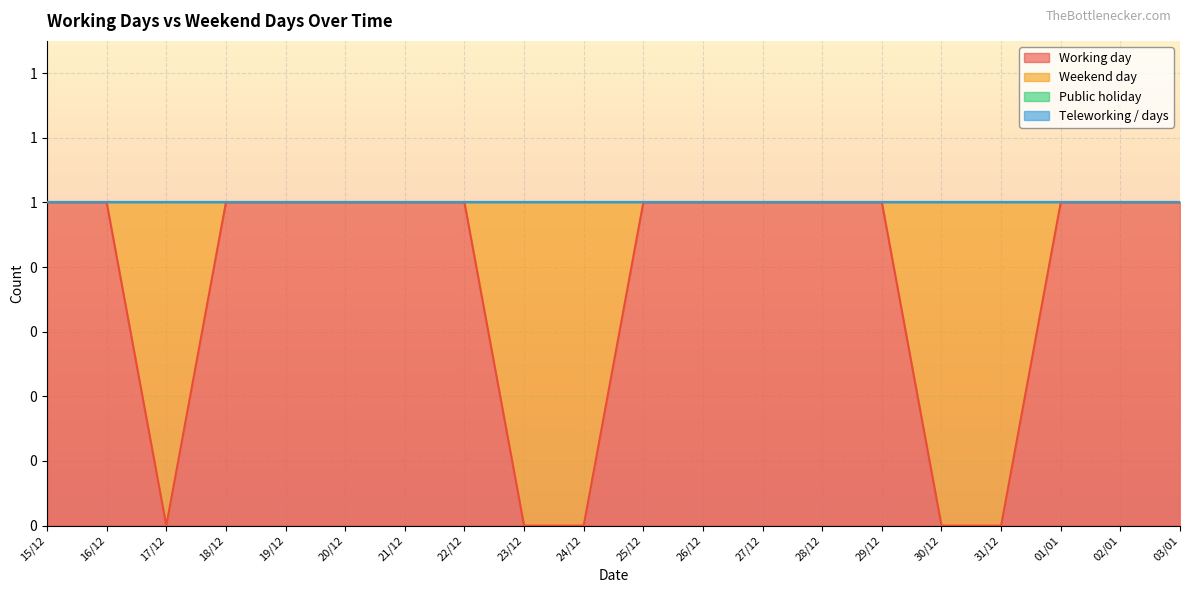

Which series has the largest total across all categories?

Working day